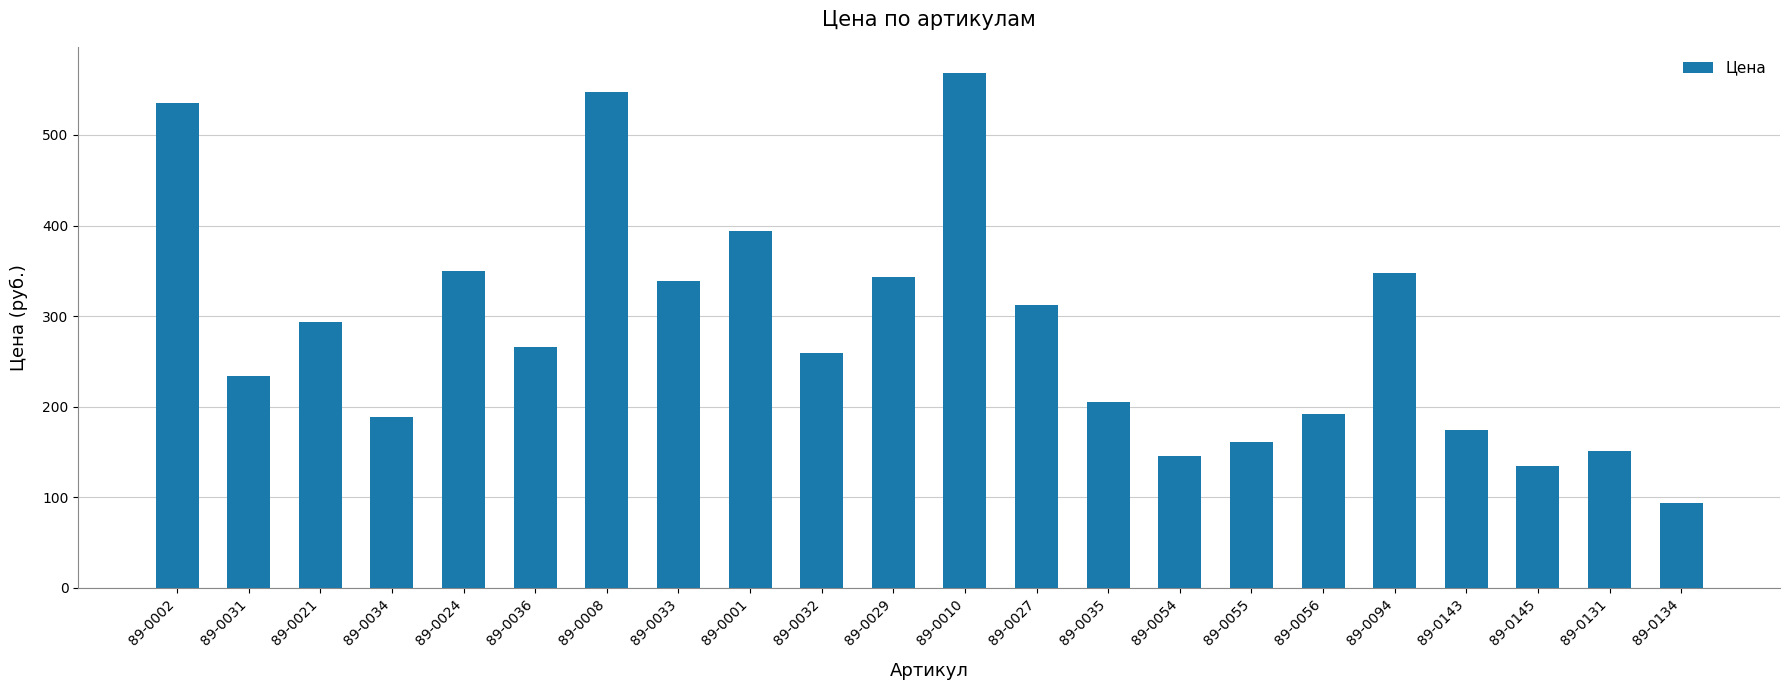

Which has a higher value, 89-0094 or 89-0027?

89-0094